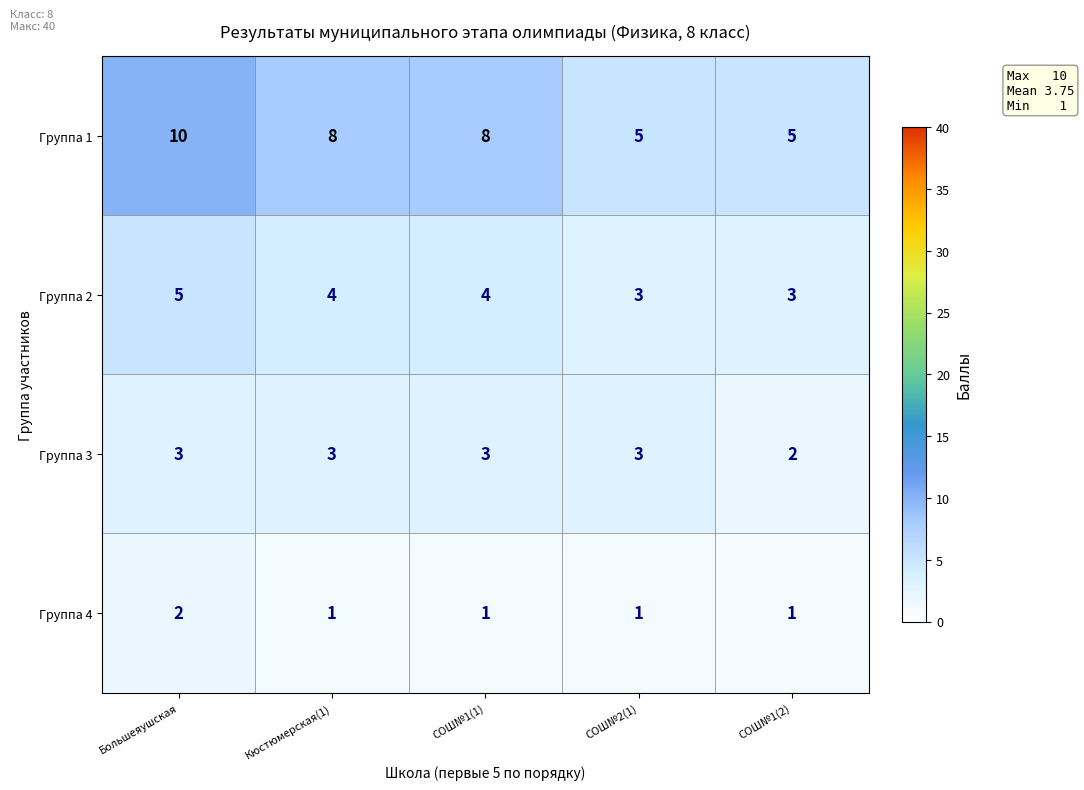

What is the approximate value of Группа 2 at Кюстюмерская(1)?

4